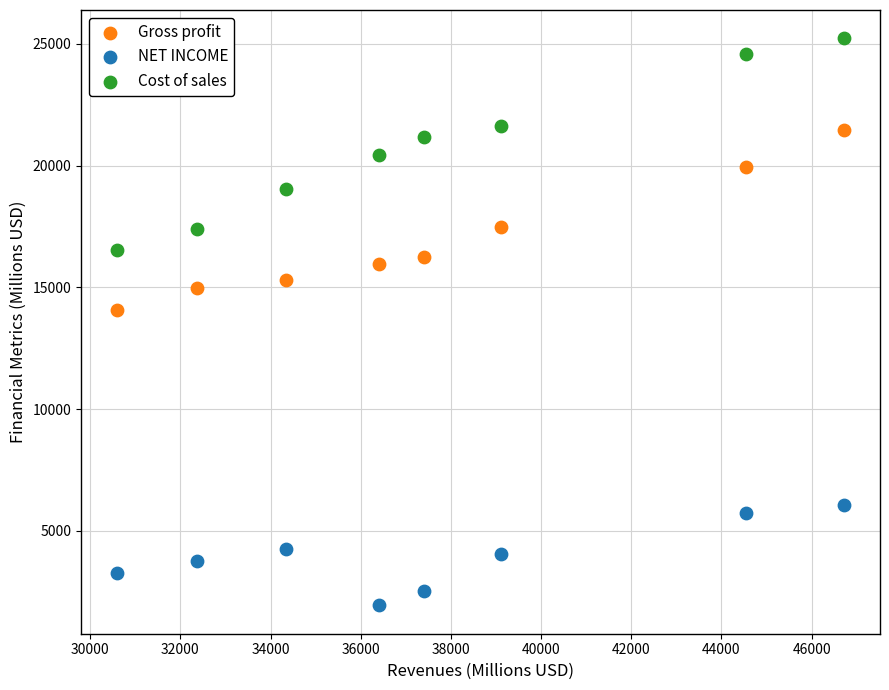

Across all series, what Y value is closest to 13582?

14067